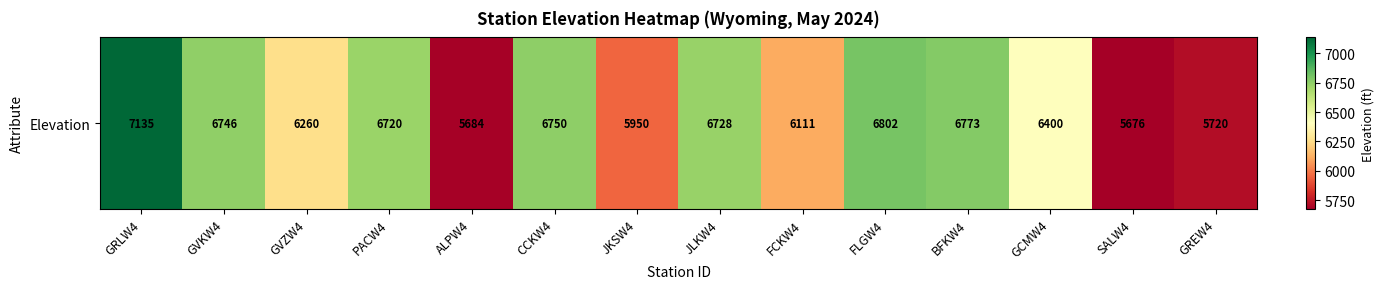

What is the difference between the values at JKSW4 and BFKW4?

823